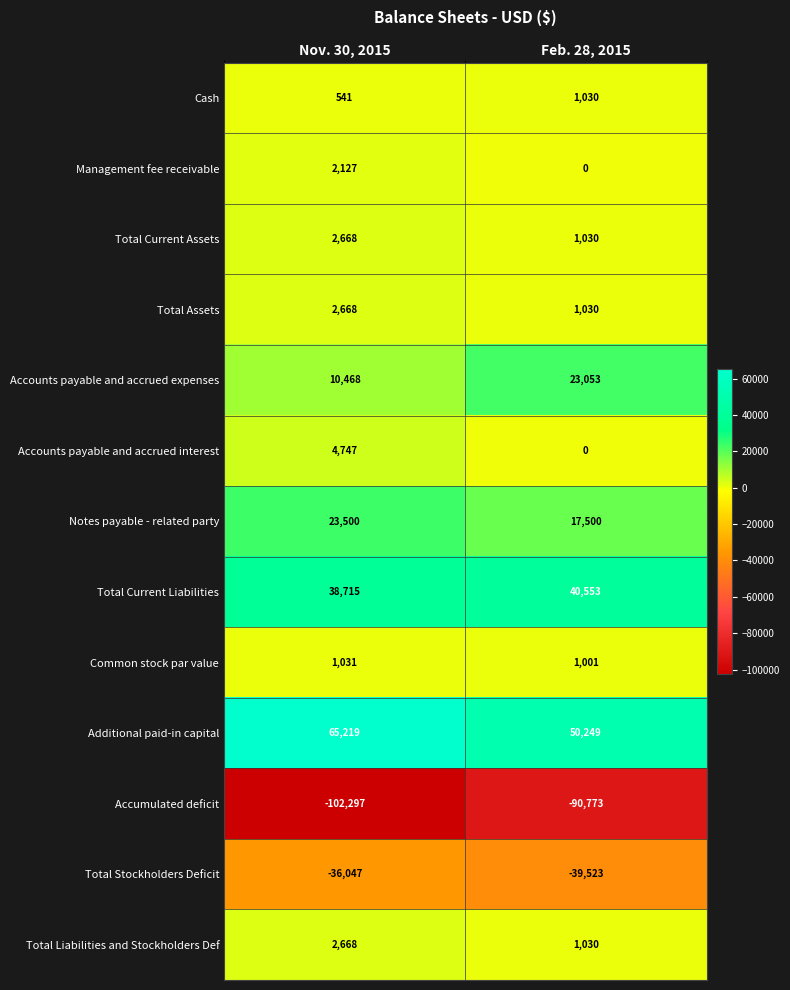

The value of Total Assets at Feb. 28, 2015 is 1030. True or false?

True